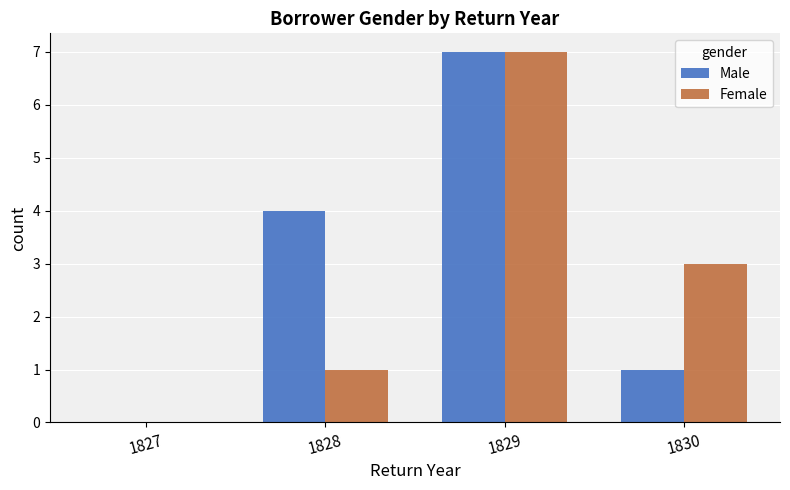

Are the bars grouped side by side (vs. stacked)?

Yes